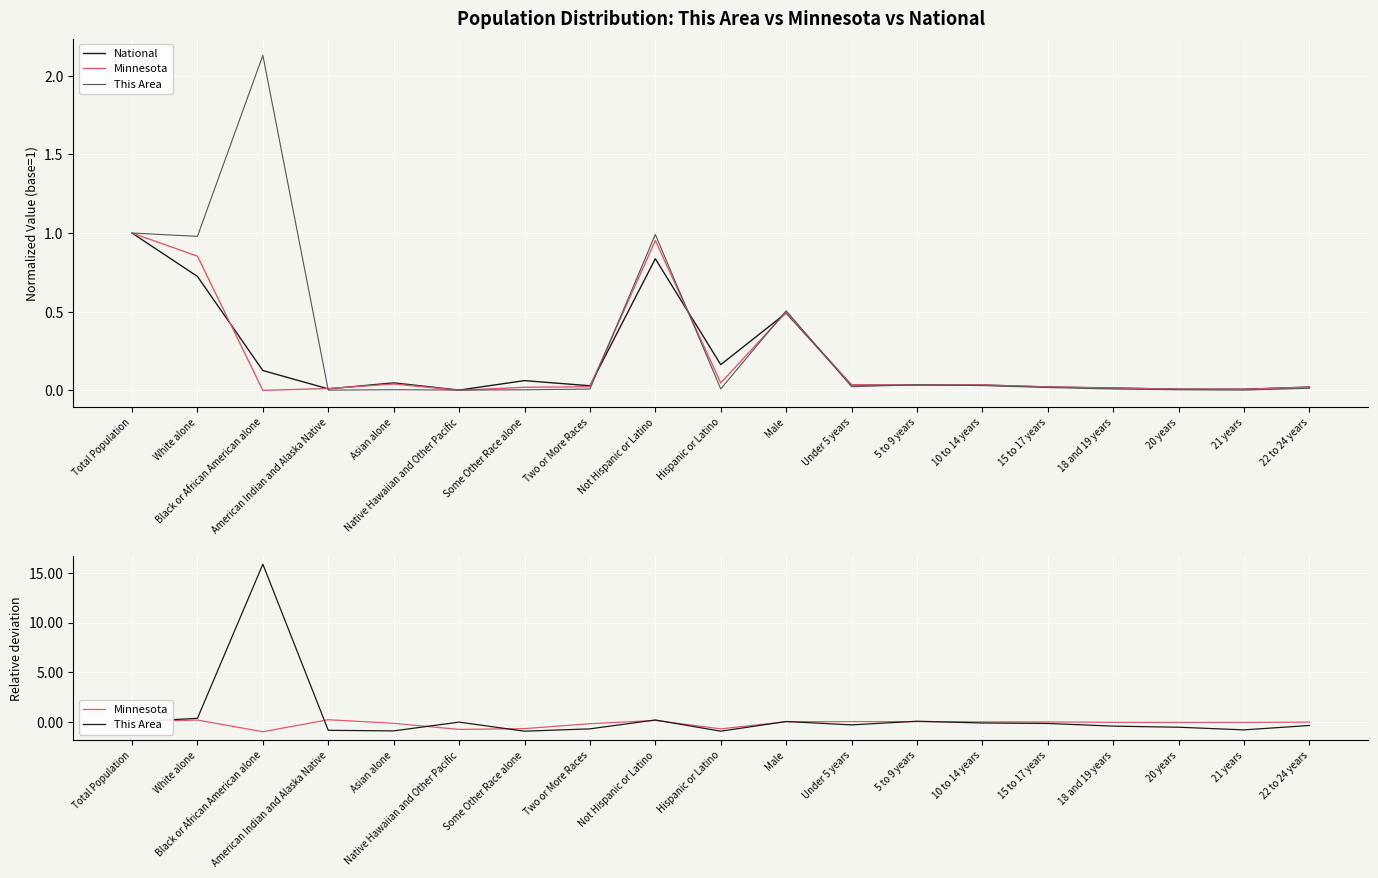

How many data points in This Area are less than 0?

13